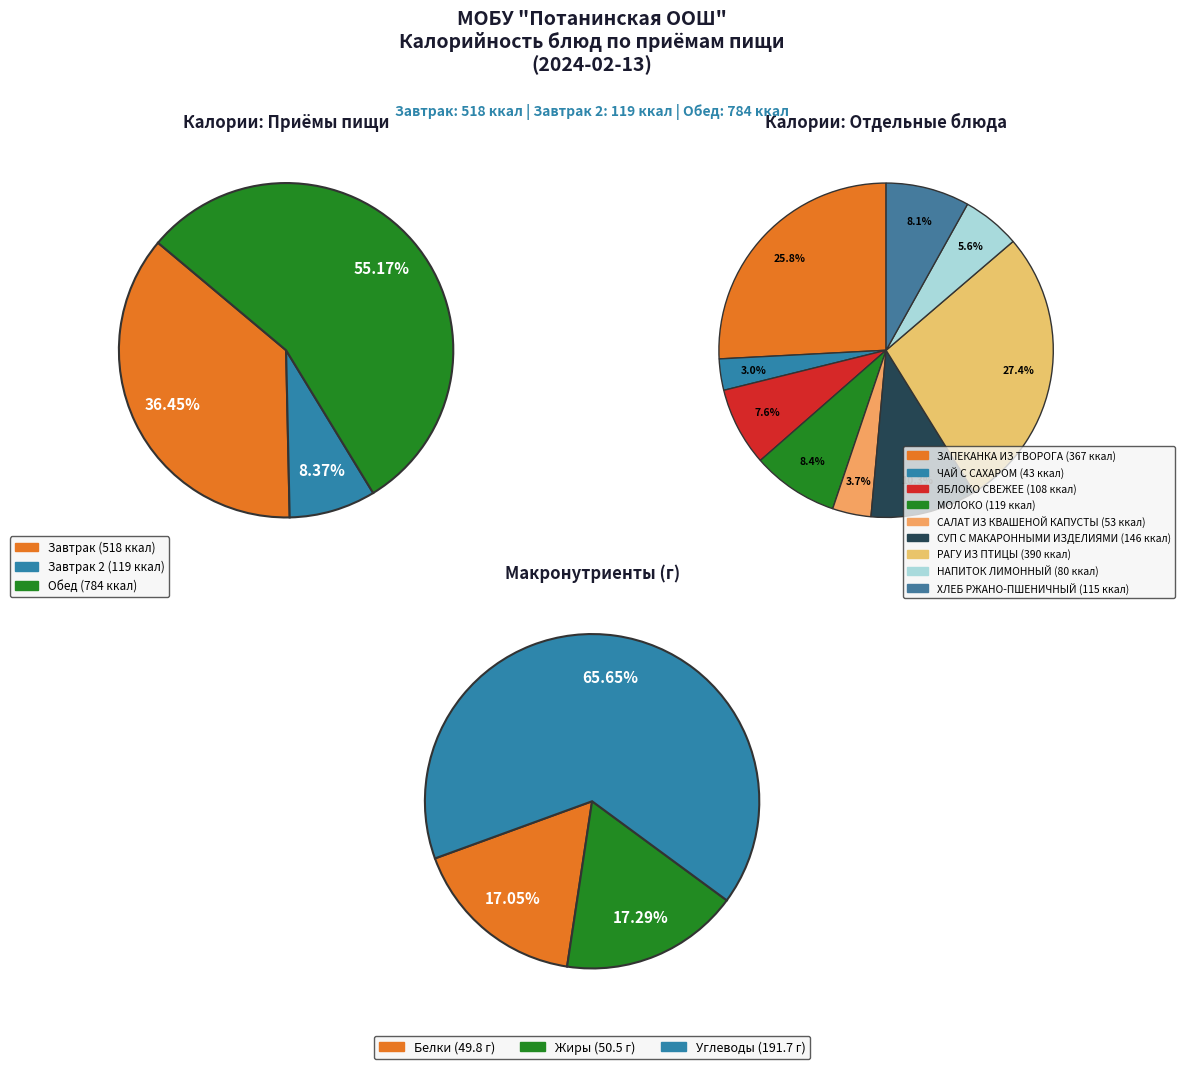

Is it true that ЗАПЕКАНКА ИЗ ТВОРОГА is 13% of the pie?

False